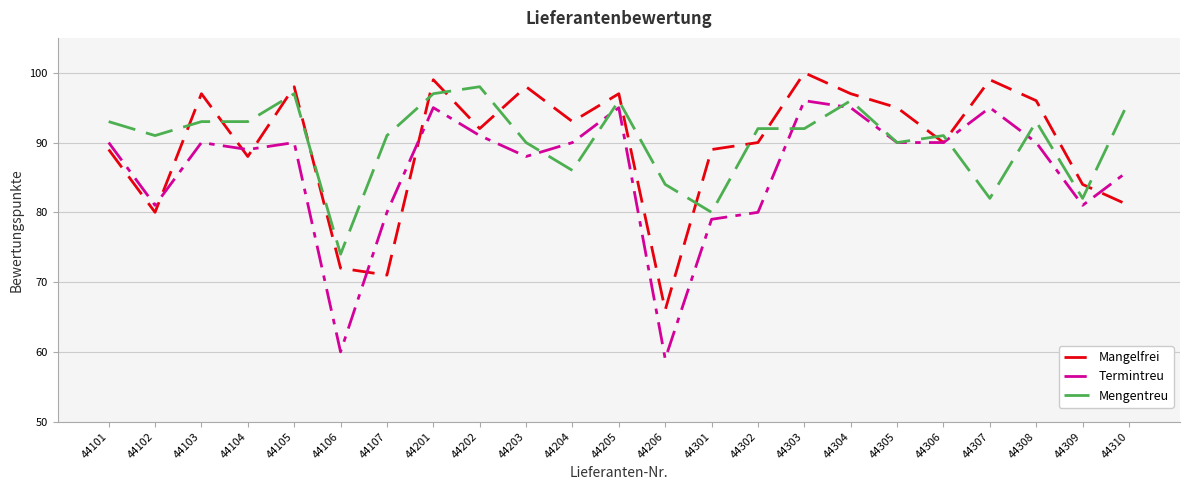

Which series changed the most between 44105 and 44107?

Mangelfrei